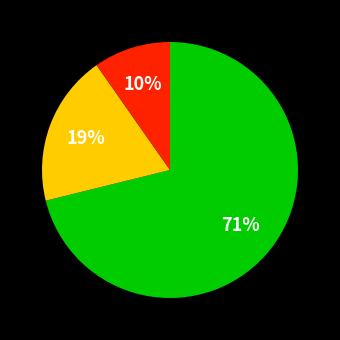

To the nearest percent, what is the difference between the largest and smallest slice percentages?

61%